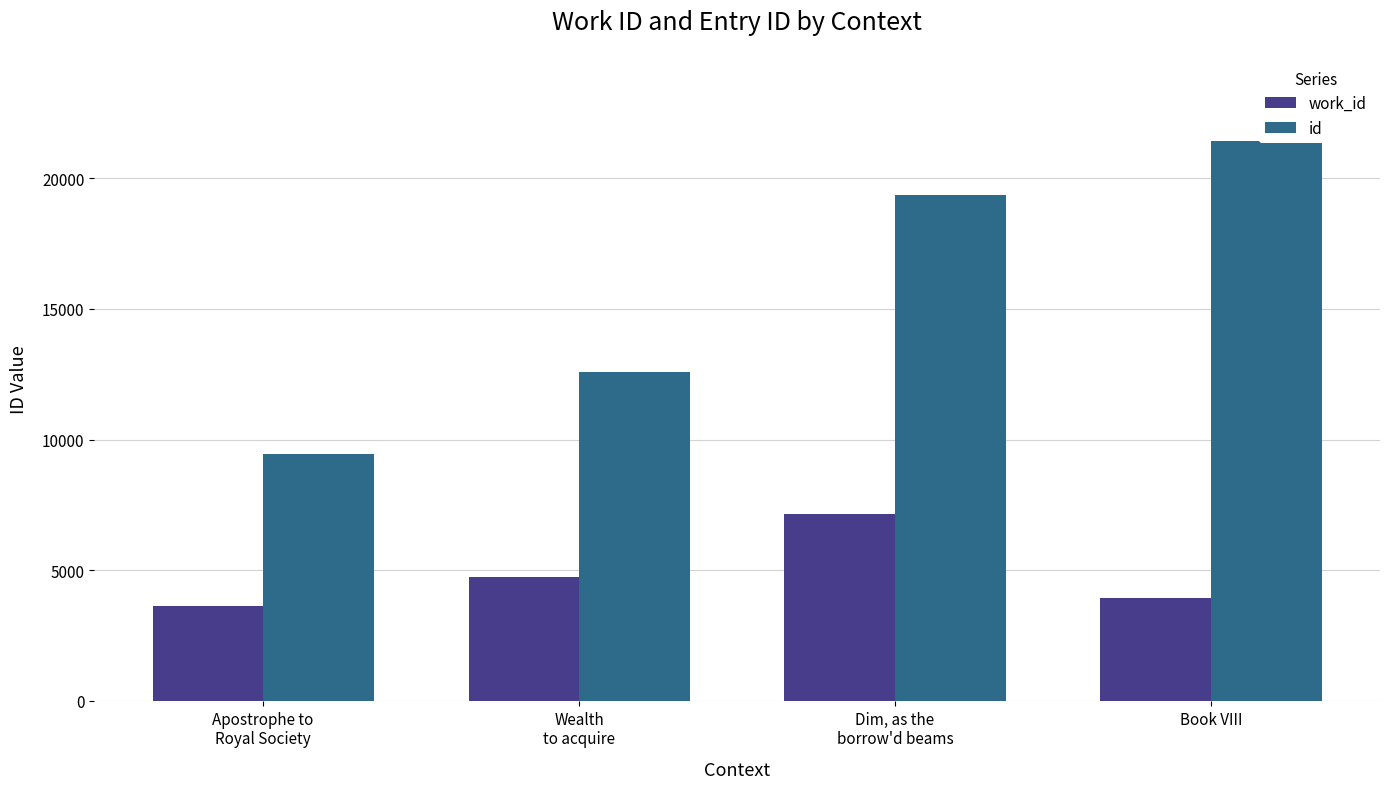

What is the average value of the work_id series?

4865